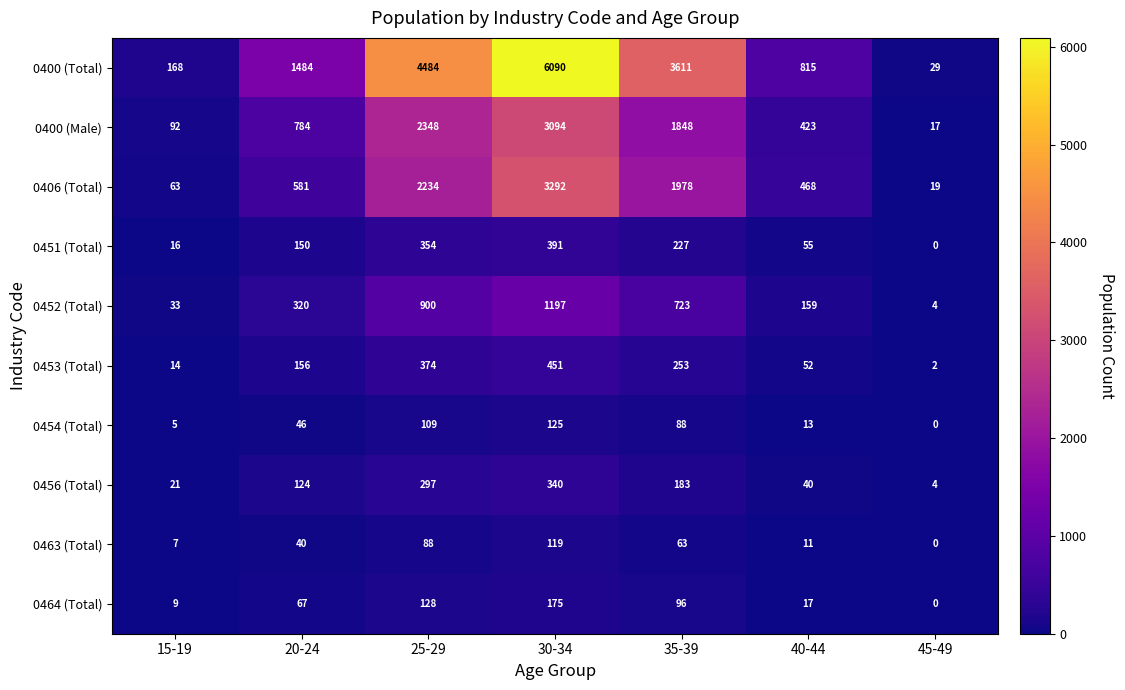

What value does the 0456 (Total) series have at 20-24, to the nearest 10?

120